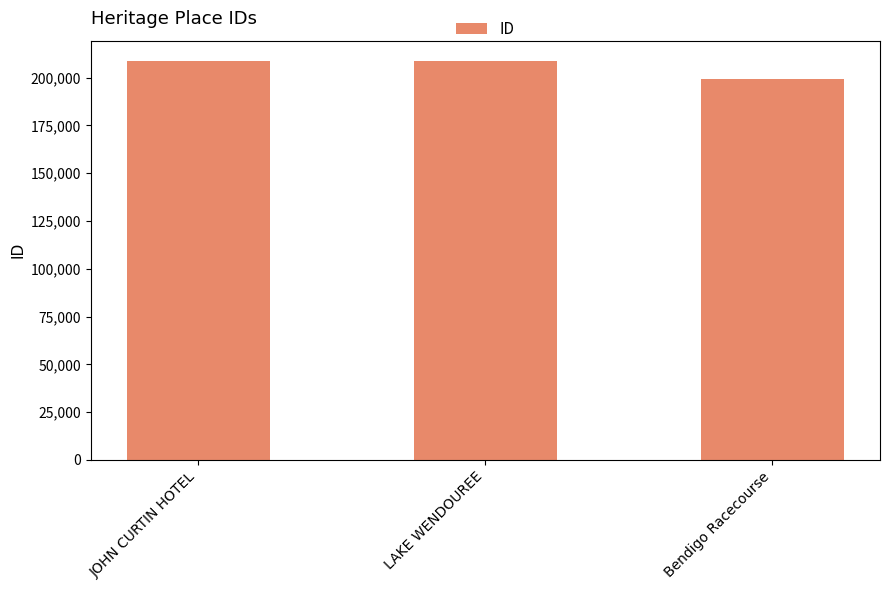

What is the maximum value shown in the chart?

208835